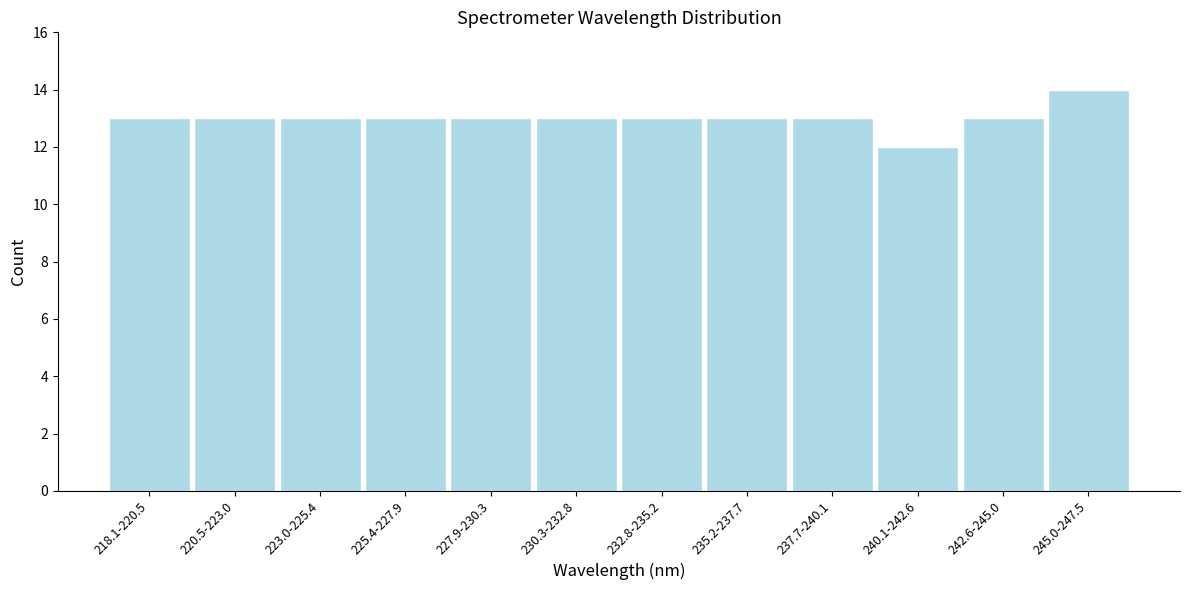

Reading left to right, extract all data points from this chart.

13	13	13	13	13	13	13	13	13	12	13	14